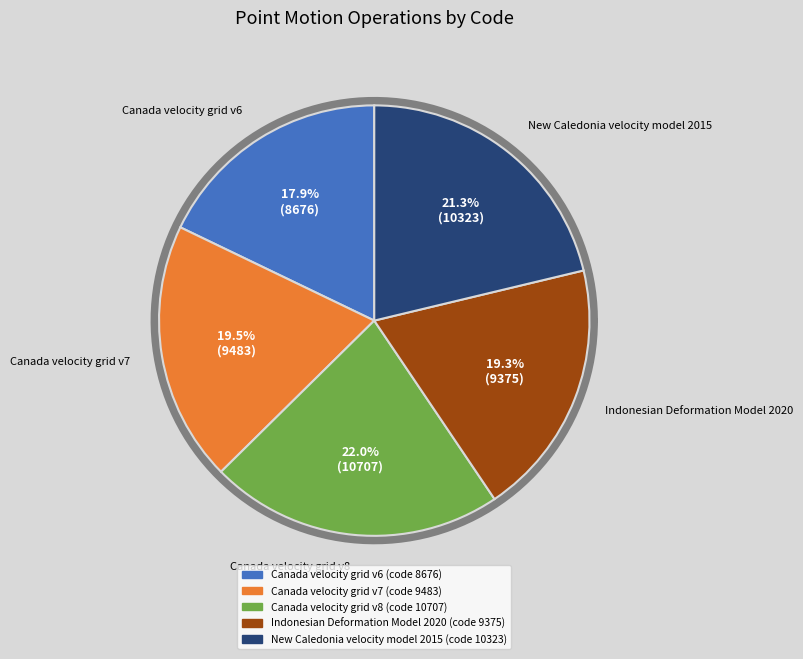

Which category has the biggest portion of the pie?

Canada velocity grid v8